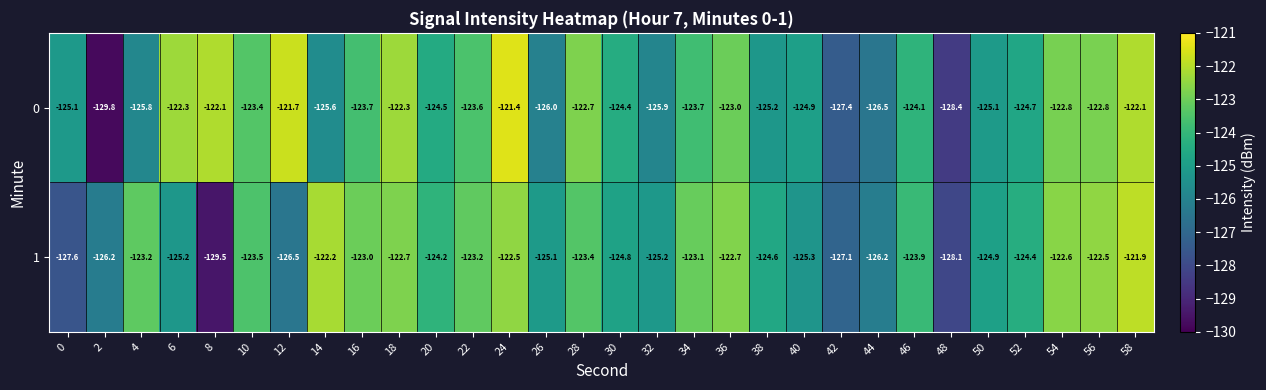

What is the difference between the maximum and minimum values in the 1 series?

7.6